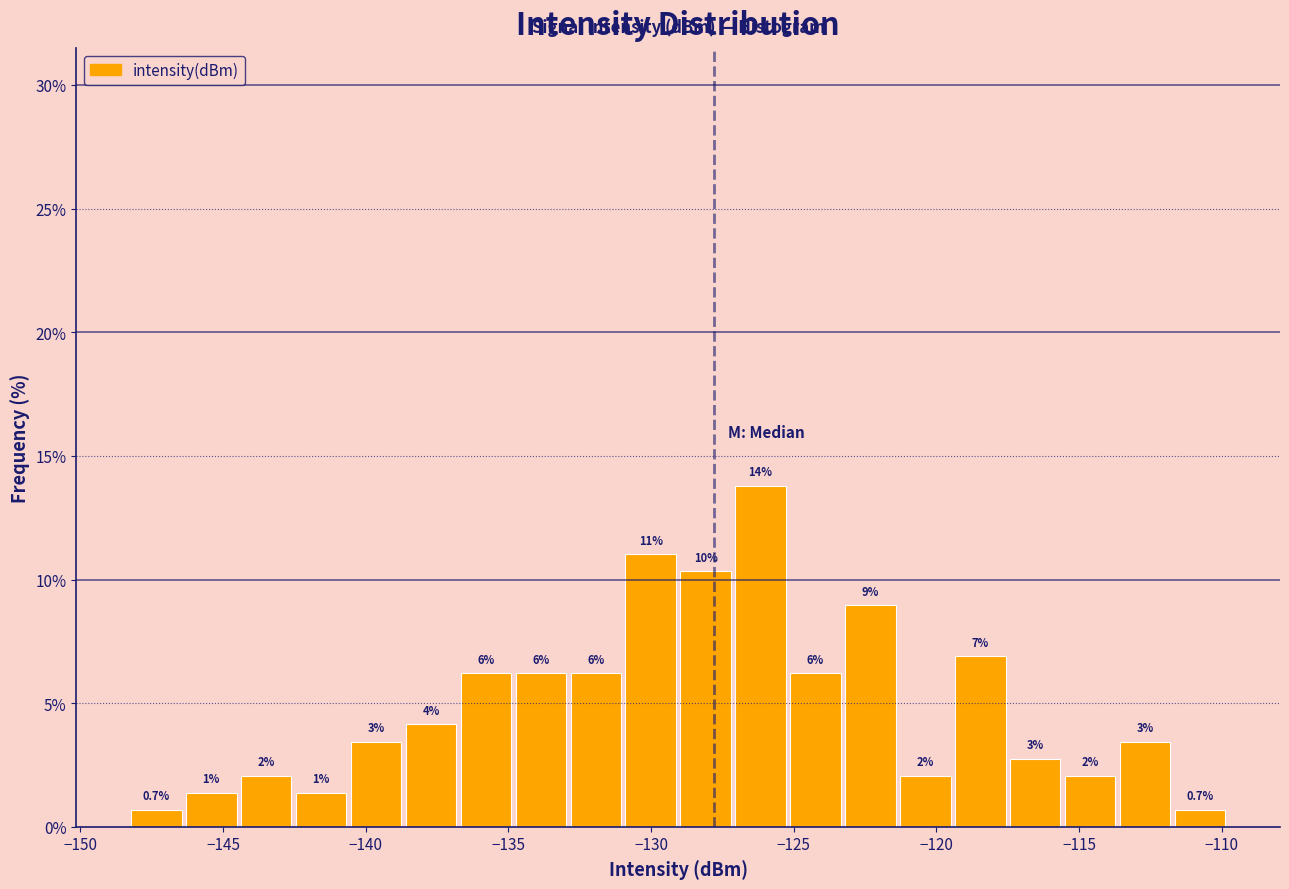

Around what value on the x-axis is the tallest bar? Give the approximate position of its centre, as read against the axis.

-126.0